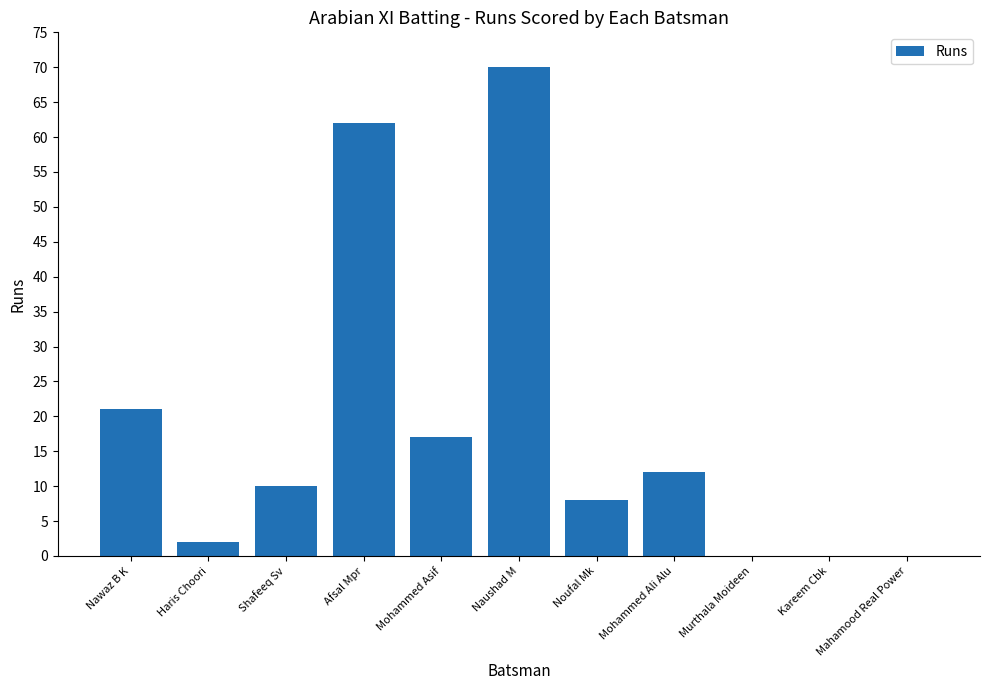

What is the sum of all values?

202